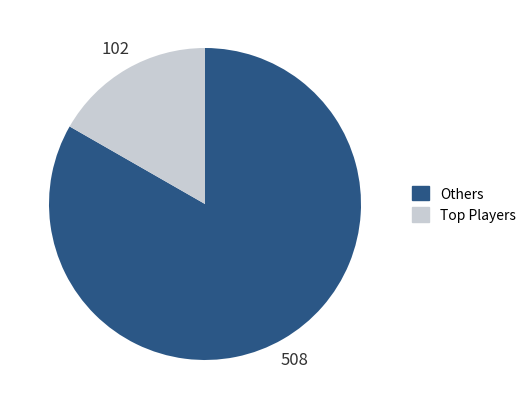

Which category has the biggest portion of the pie?

Others